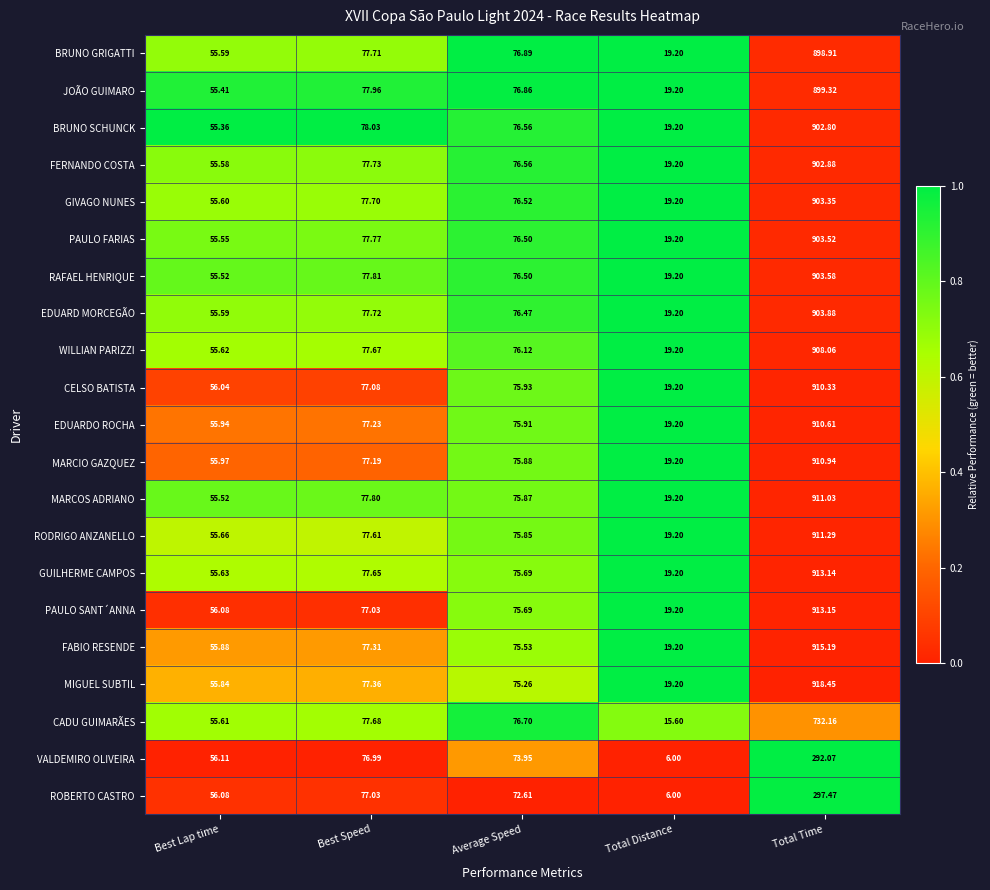

At Total Time, list the series in order from smallest to largest.

VALDEMIRO OLIVEIRA, ROBERTO CASTRO, CADU GUIMARÃES, BRUNO GRIGATTI, JOÃO GUIMARO, BRUNO SCHUNCK, FERNANDO COSTA, GIVAGO NUNES, PAULO FARIAS, RAFAEL HENRIQUE, EDUARD MORCEGÃO, WILLIAN PARIZZI, CELSO BATISTA, EDUARDO ROCHA, MARCIO GAZQUEZ, MARCOS ADRIANO, RODRIGO ANZANELLO, GUILHERME CAMPOS, PAULO SANT´ANNA, FABIO RESENDE, MIGUEL SUBTIL